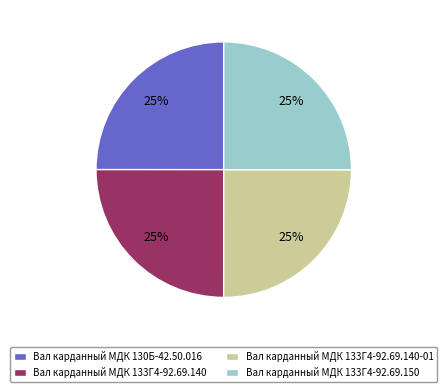

Approximately how many times larger is the value at Вал карданный МДК 133Г4-92.69.150 compared to Вал карданный МДК 130Б-42.50.016?

1.0